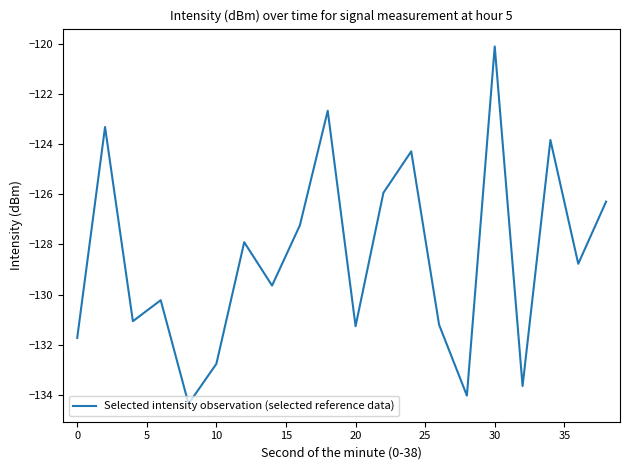

What is the smallest value displayed?

-134.4